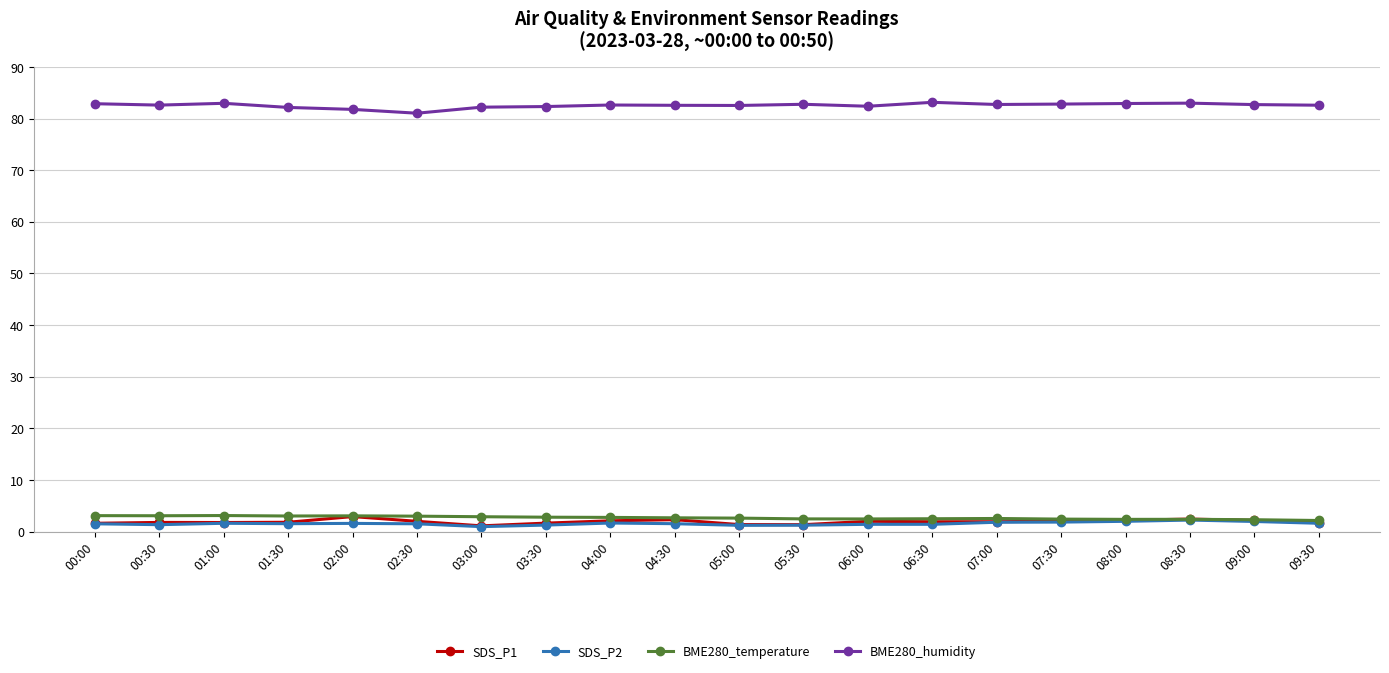

What is the sum of the SDS_P1 values at 04:30 and 06:30?

4.2